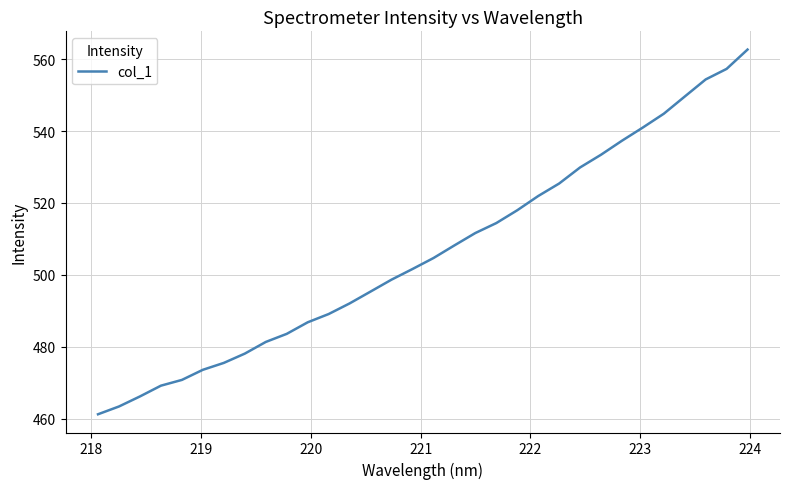

What is the smallest value displayed?

461.2